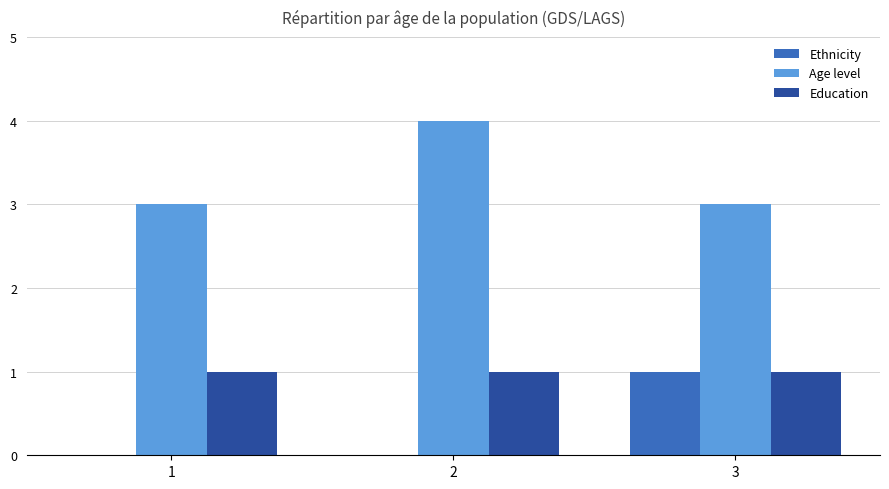

What is the greatest value displayed?

4